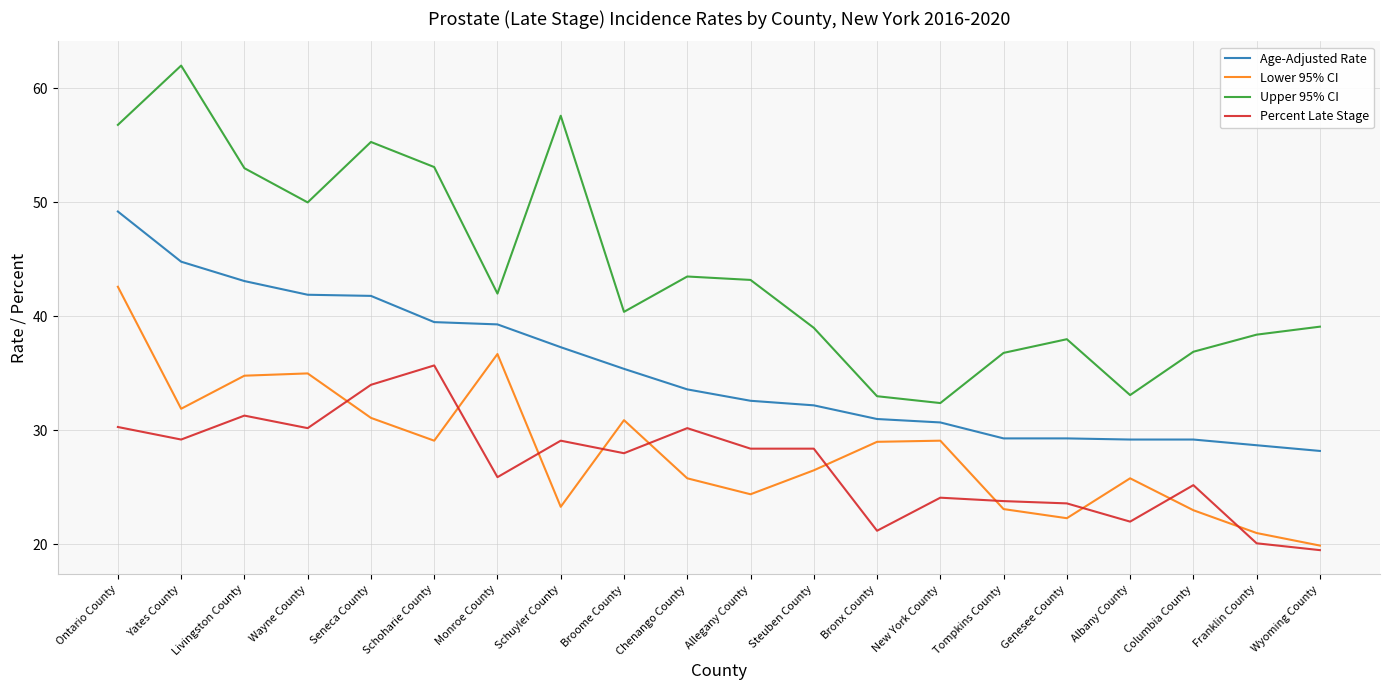

True or false: Age-Adjusted Rate and Upper 95% CI intersect in this chart.

False